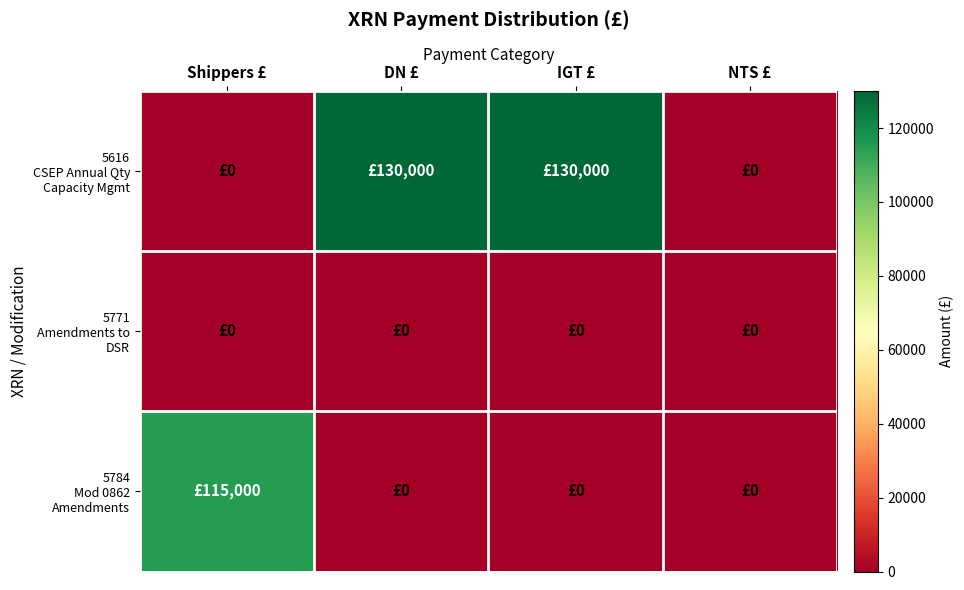

Which label corresponds to the smallest value in the chart?

Shippers £